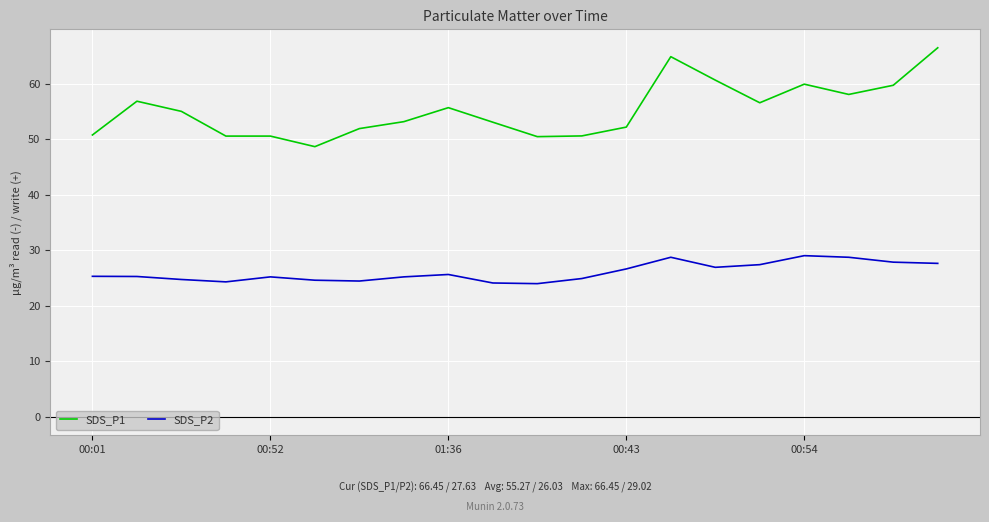

List the series in order of their peak value, highest first.

SDS_P1, SDS_P2